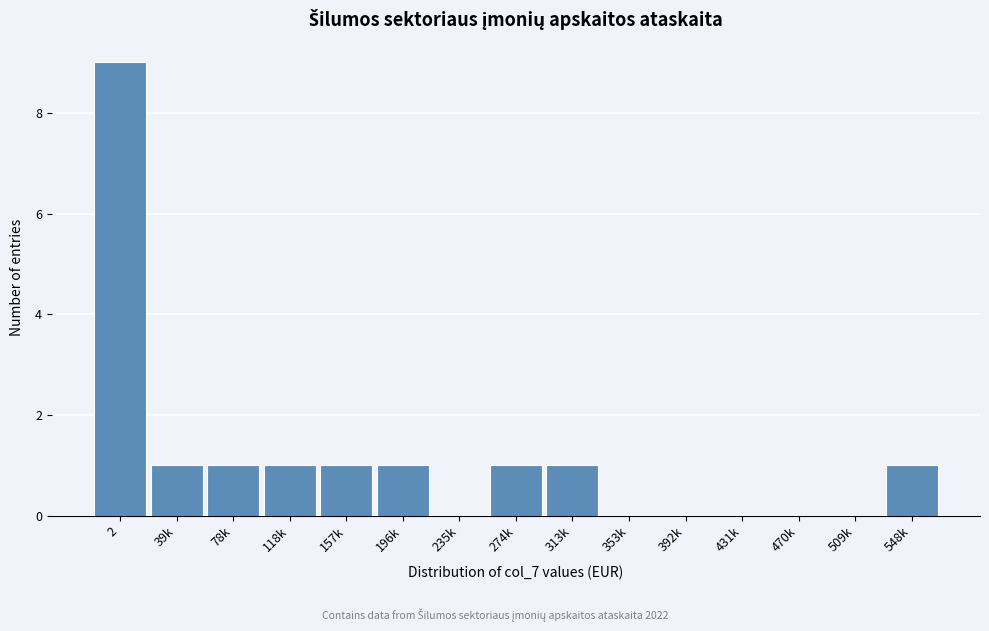

Reading left to right, what are all the values shown in this chart?

2=9	39k=1	78k=1	118k=1	157k=1	196k=1	235k=0	274k=1	313k=1	353k=0	392k=0	431k=0	470k=0	509k=0	548k=1